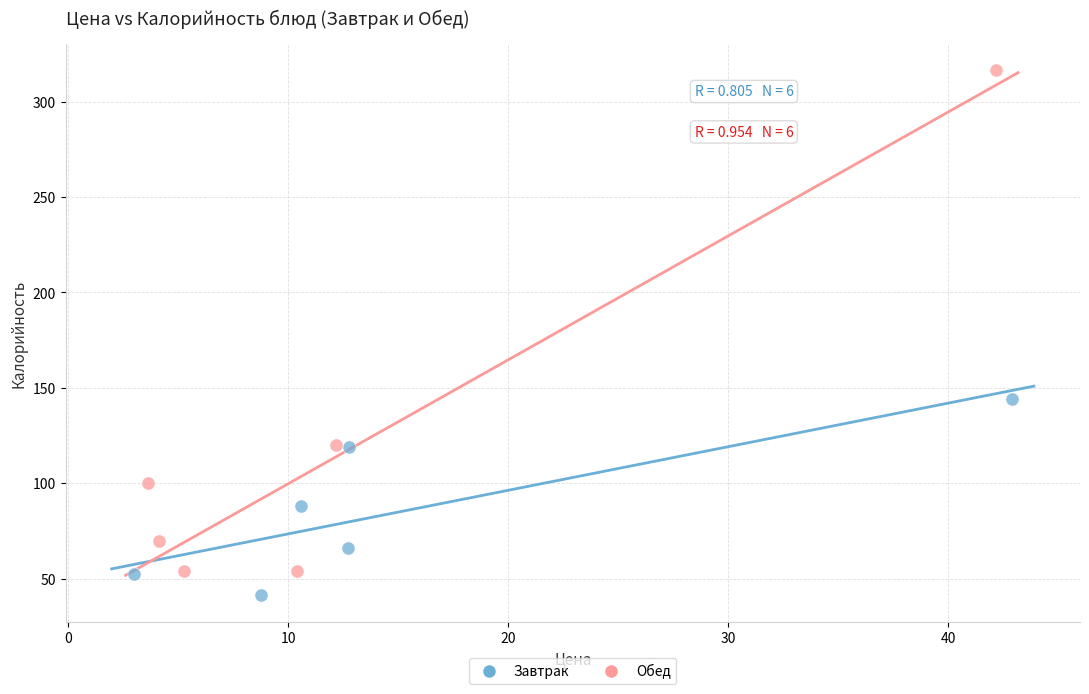

Which series has the widest spread of Y values?

Обед